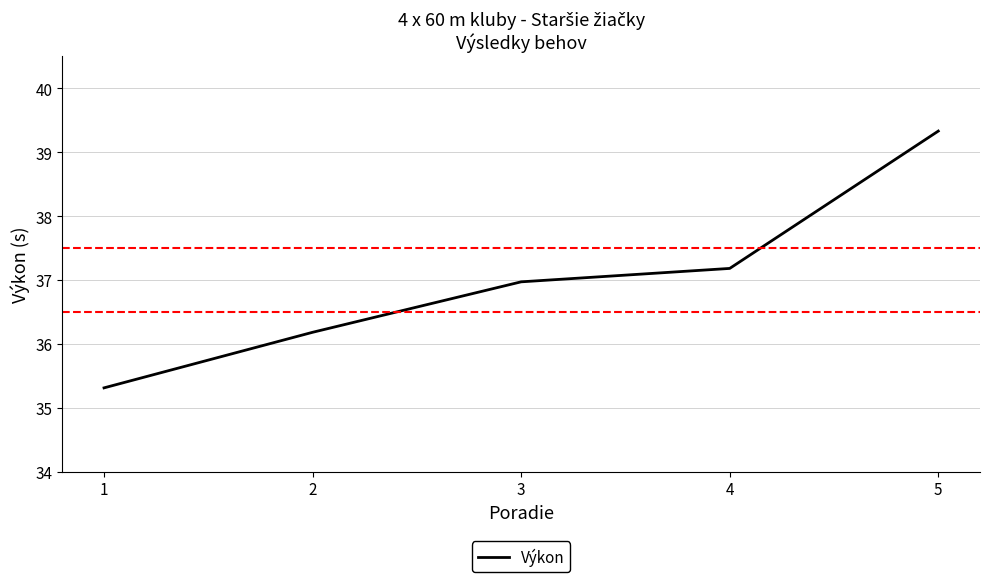

What is the sum of all values?

185.0